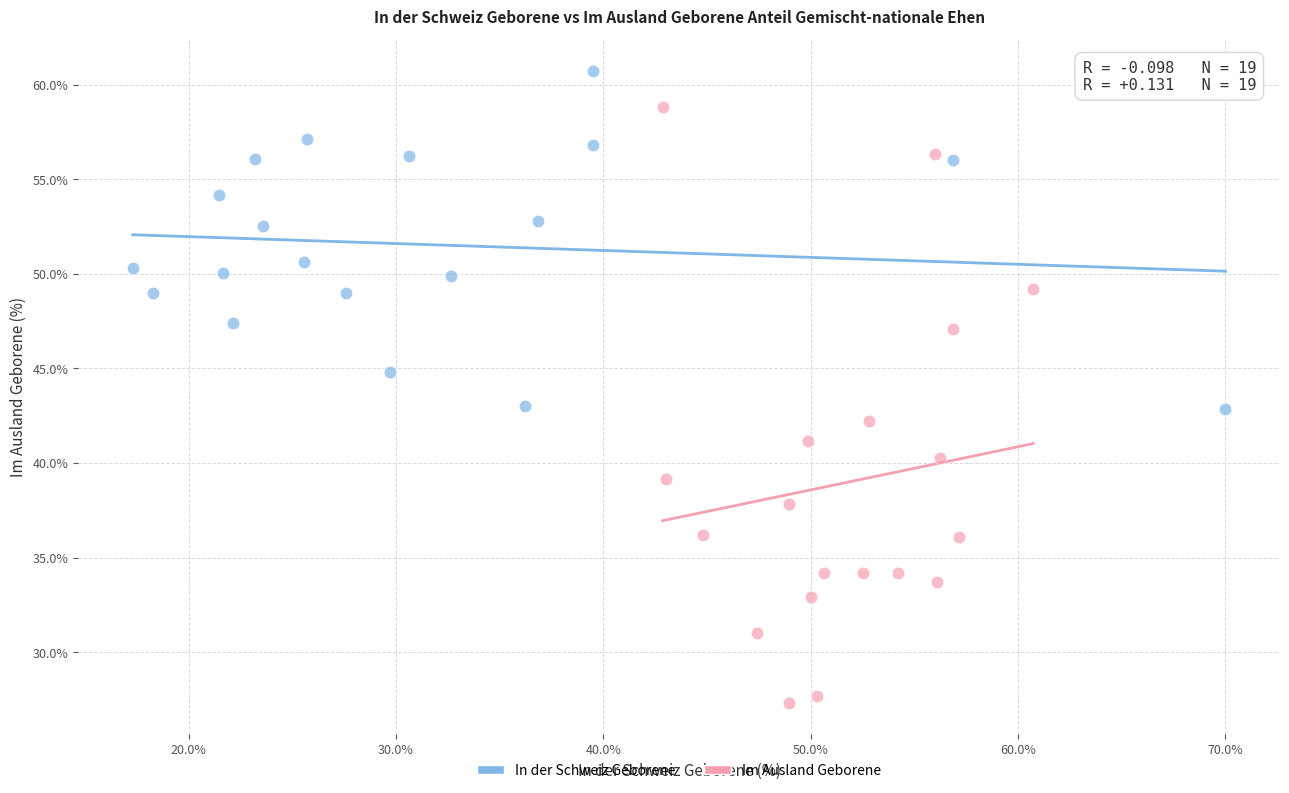

Which series contains the lowest Y value?

Im Ausland Geborene